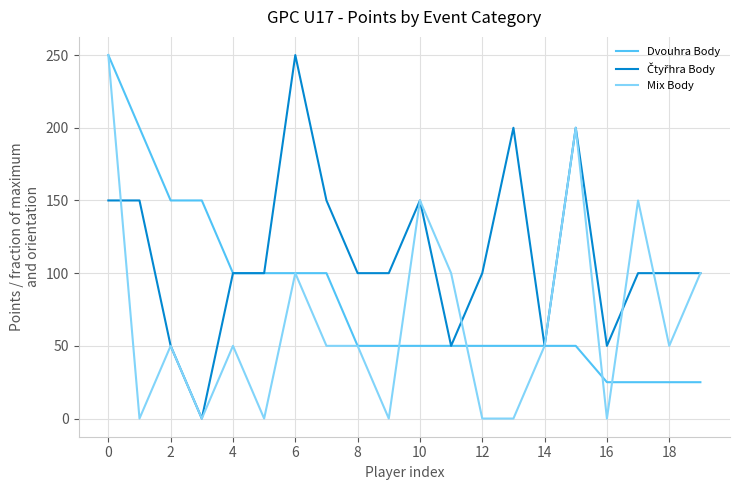

What is the maximum value for Mix Body?

250